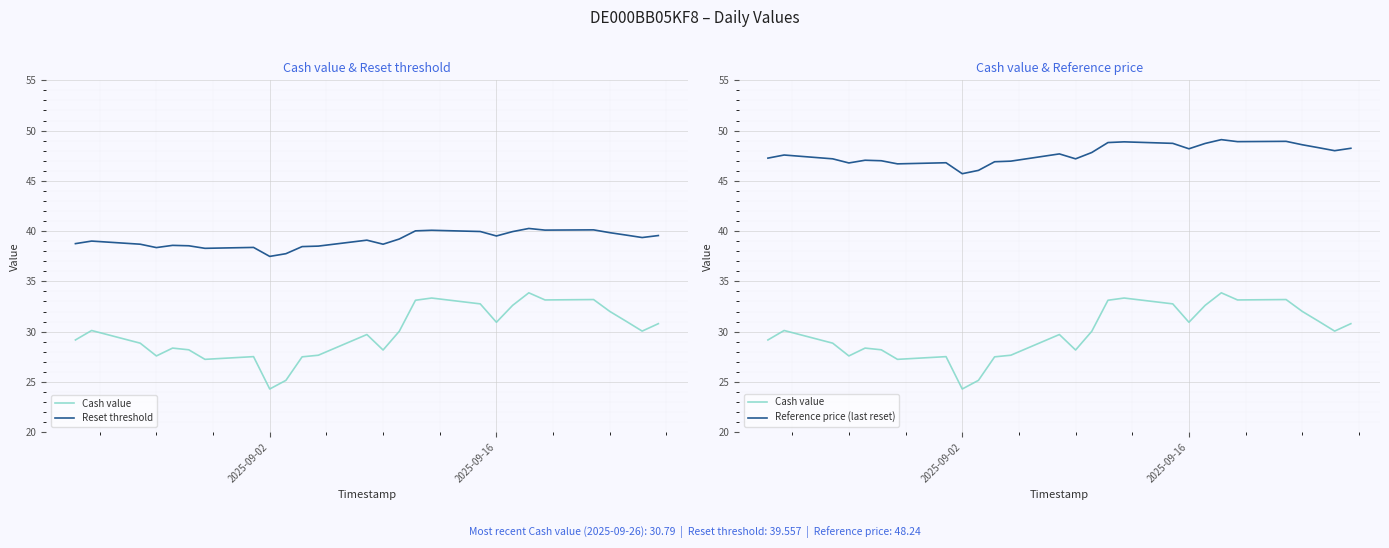

List the series in order of their overall mean, highest first.

Reference price (last reset), Reset threshold, Cash value